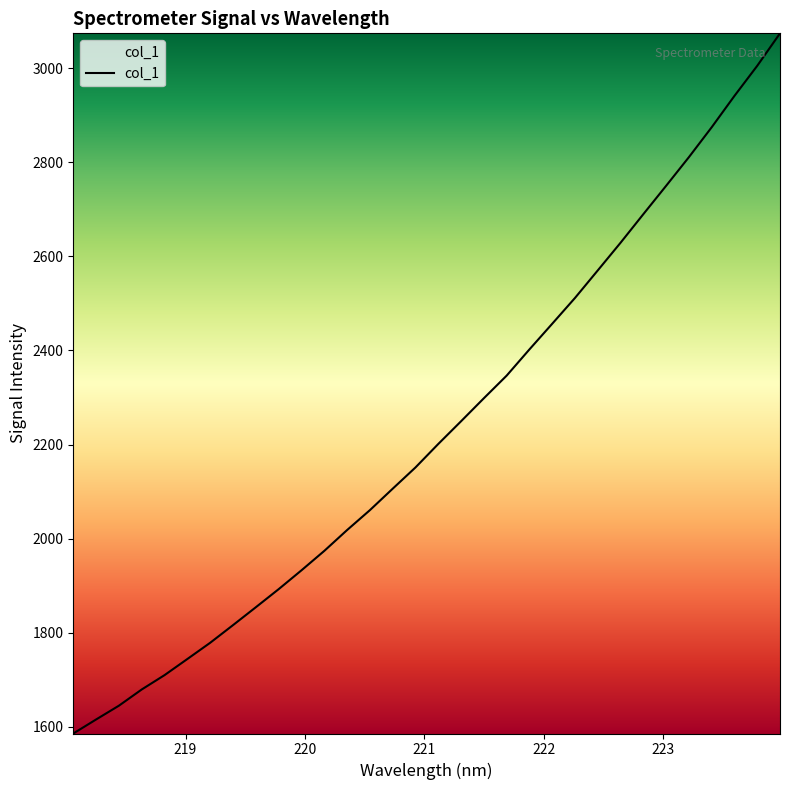

What is the difference between the maximum and minimum values?

1487.8